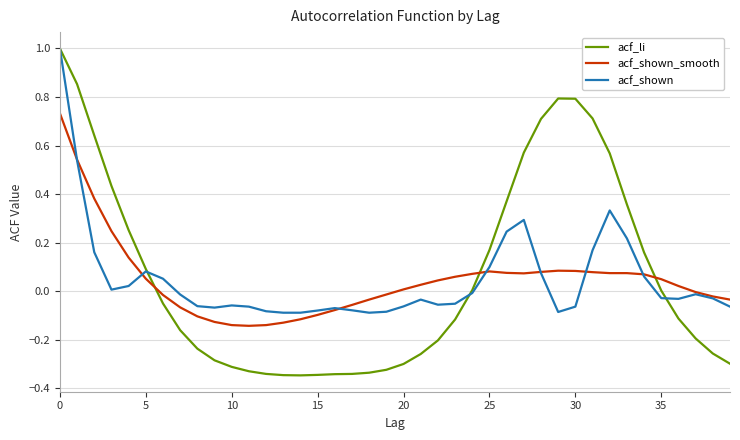

What is the maximum value for acf_shown?

1.0